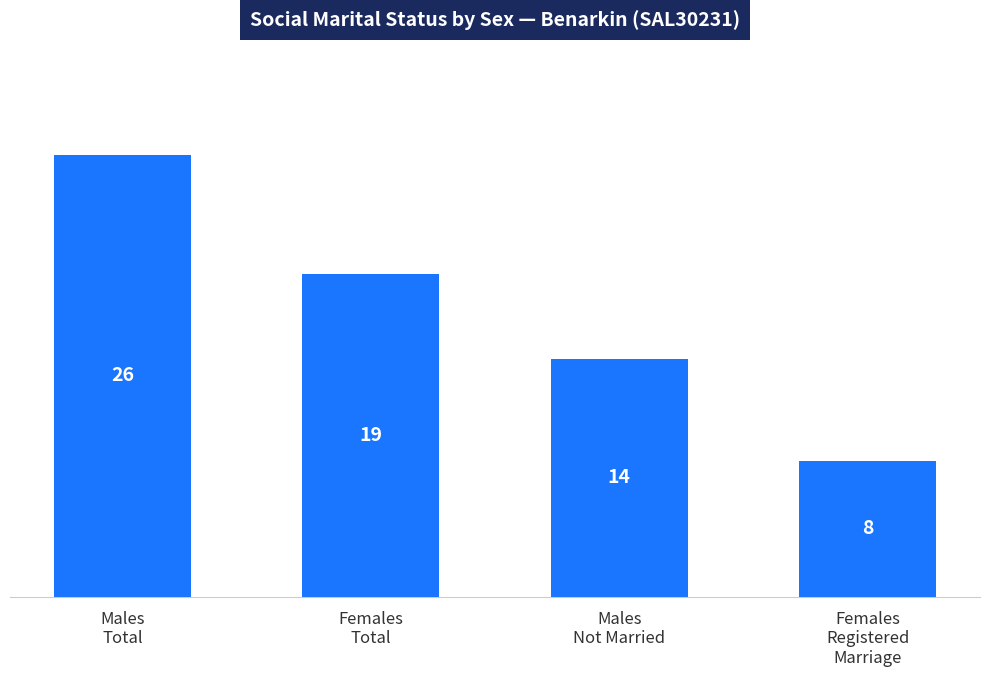

What is the change in value from Males
Total to Females
Total?

-7